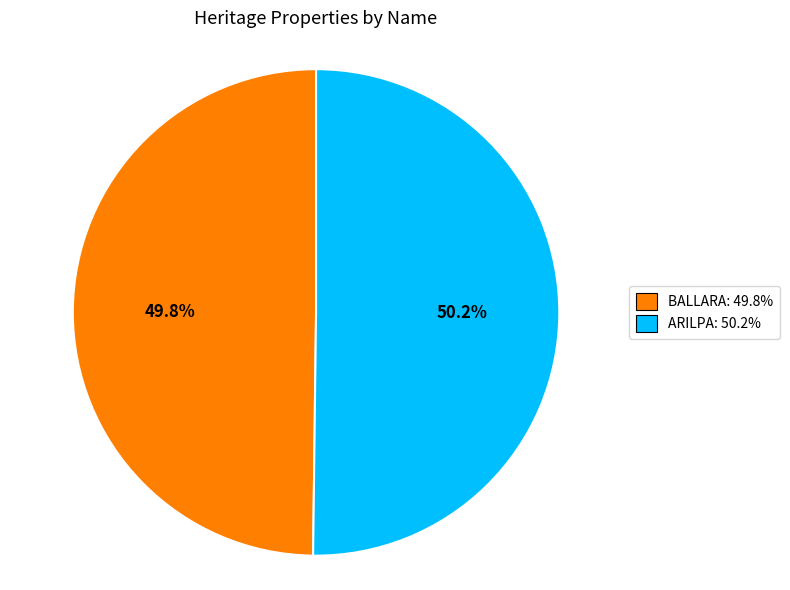

Does any single category account for the majority?

Yes